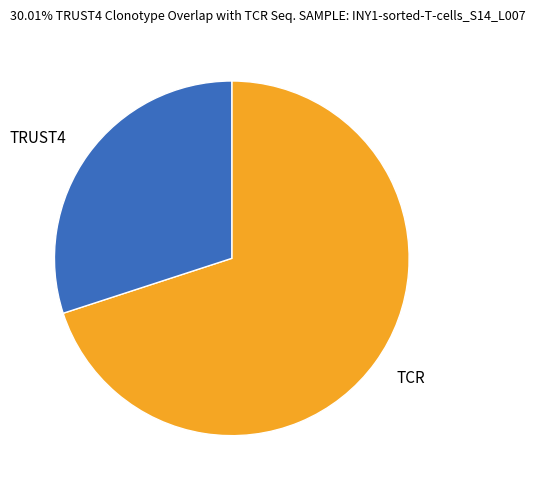

Is the sum of TRUST4 and TCR greater than half?

Yes